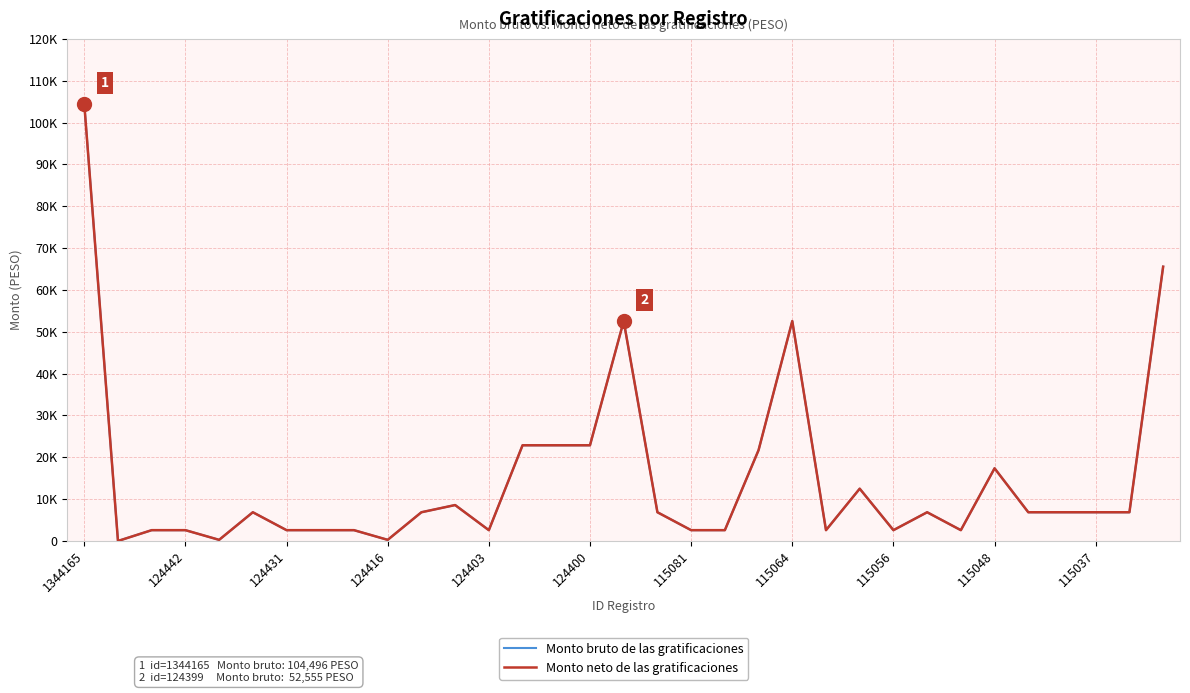

What is the value of the Monto neto de las gratificaciones point at the 9th from the left?

2581.8